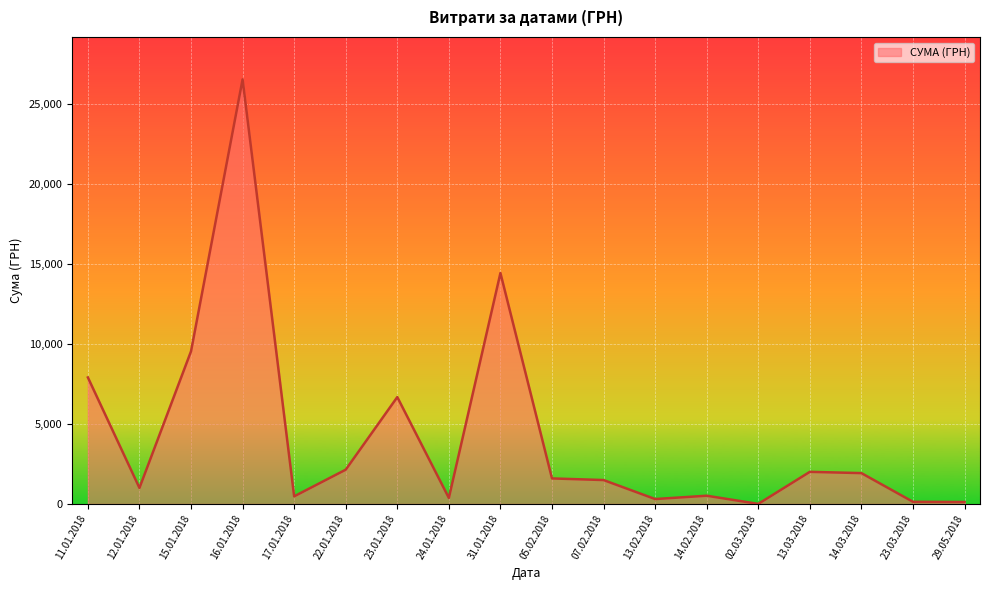

Read the value at 23.01.2018.

6673.2